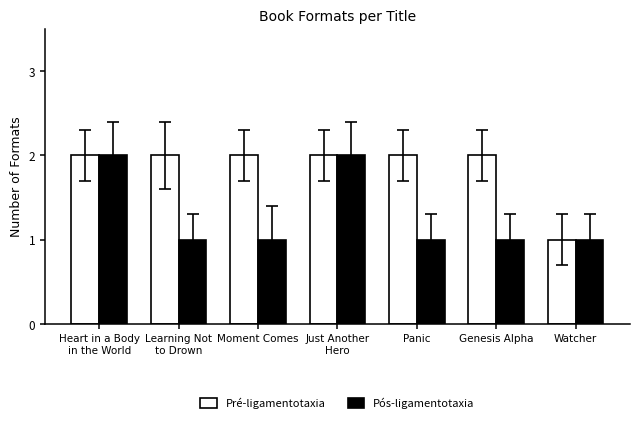

How many groups of bars are there?

7